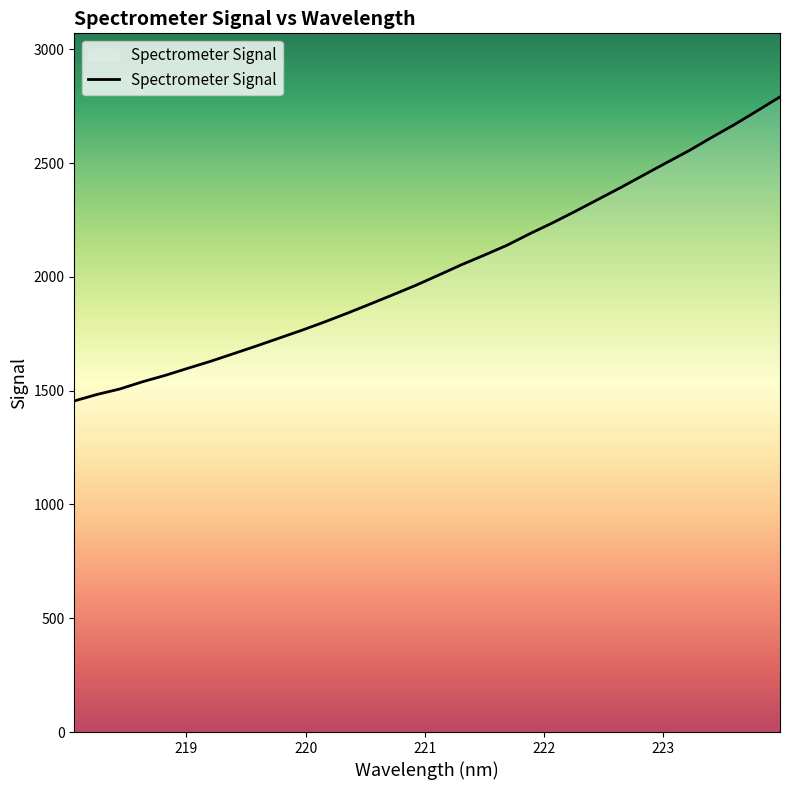

What is the difference between the maximum and minimum values?

1336.1